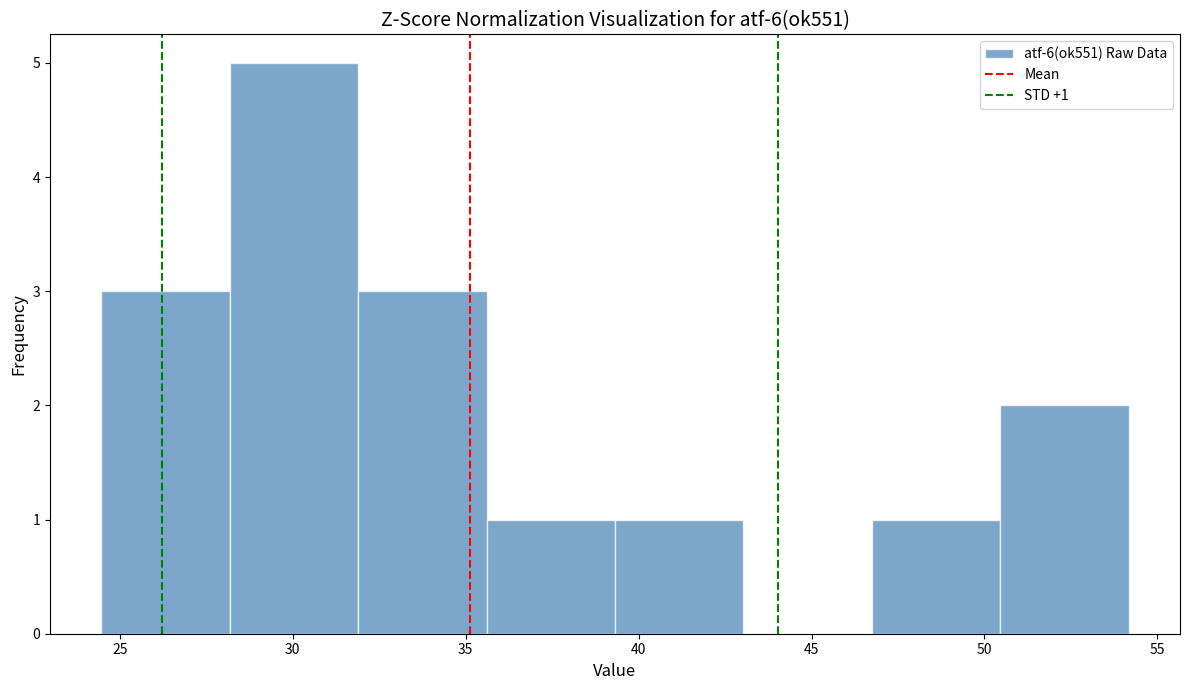

Over which range of the x-axis is the bar tallest?

28.0 to 32.0